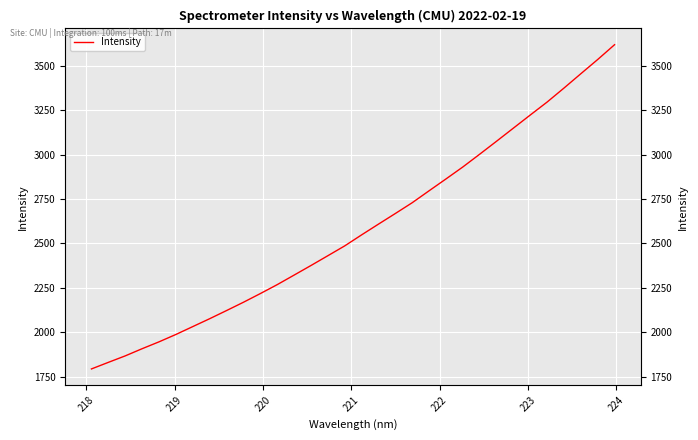

Reading left to right, list all the values displayed in this chart.

1793.9	1830.9	1867.4	1907.7	1946.4	1987.9	2032.3	2076.6	2122.6	2169.3	2218.1	2268.4	2322.1	2376.1	2431.2	2486.6	2548.5	2609.0	2668.8	2729.5	2796.7	2863.2	2930.7	3002.5	3075.6	3149.4	3223.2	3296.2	3374.9	3455.6	3535.6	3618.9